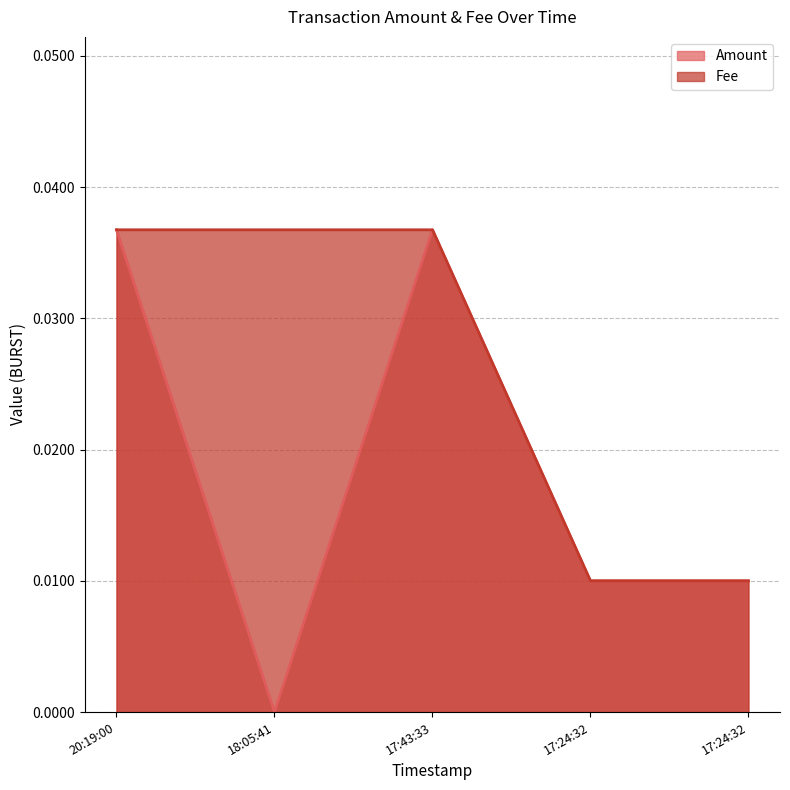

Rank the series at 17:24:32 from highest to lowest value.

Amount, Fee